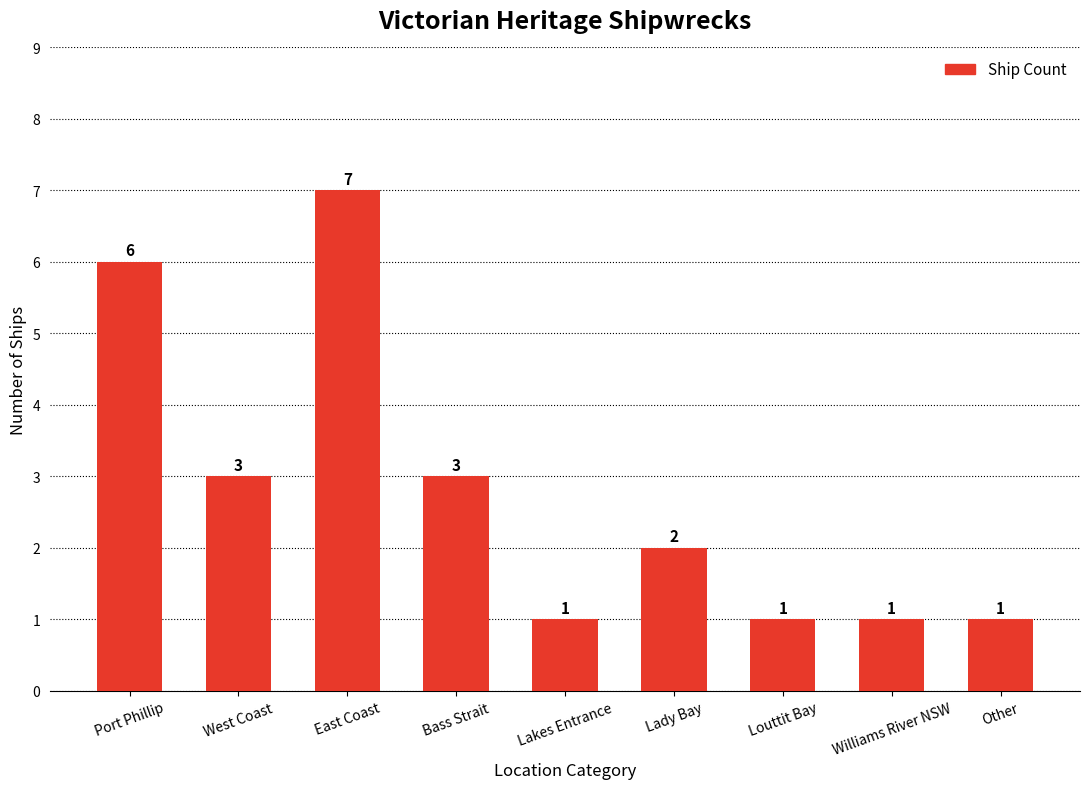

What is the label of the 5th bar from the left?

Lakes Entrance